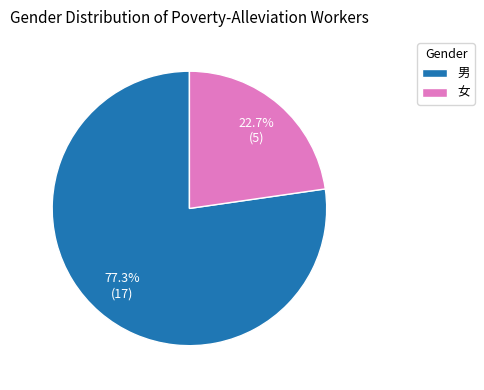

Which slice represents more than half of the pie?

男